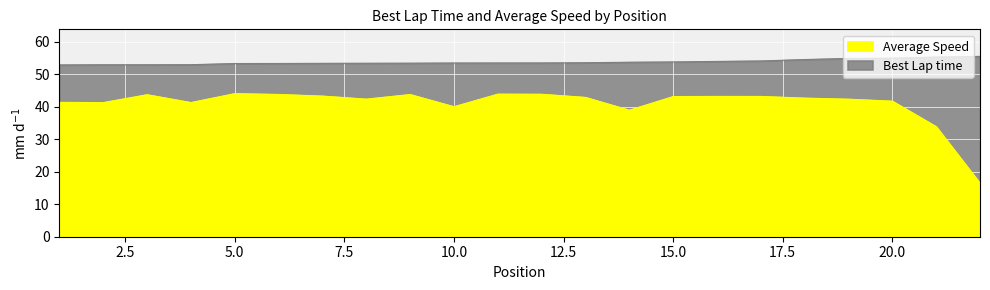

At which category is the sum across all series the highest?

11